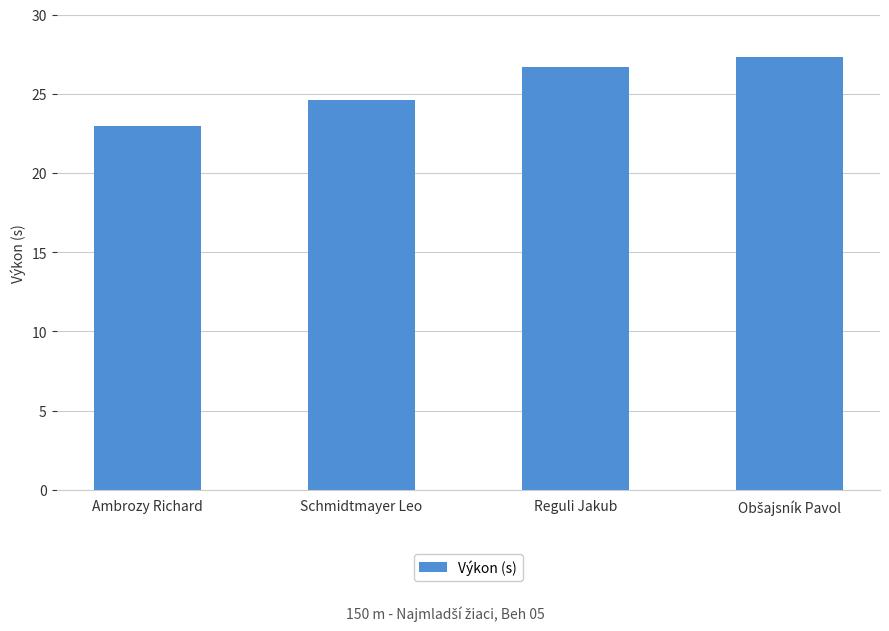

What is the smallest value displayed?

23.0